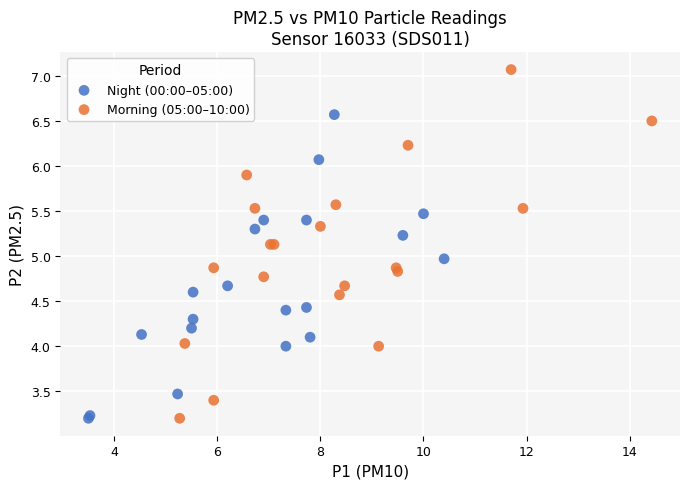

Which series contains the highest Y value?

Morning (05:00–10:00)